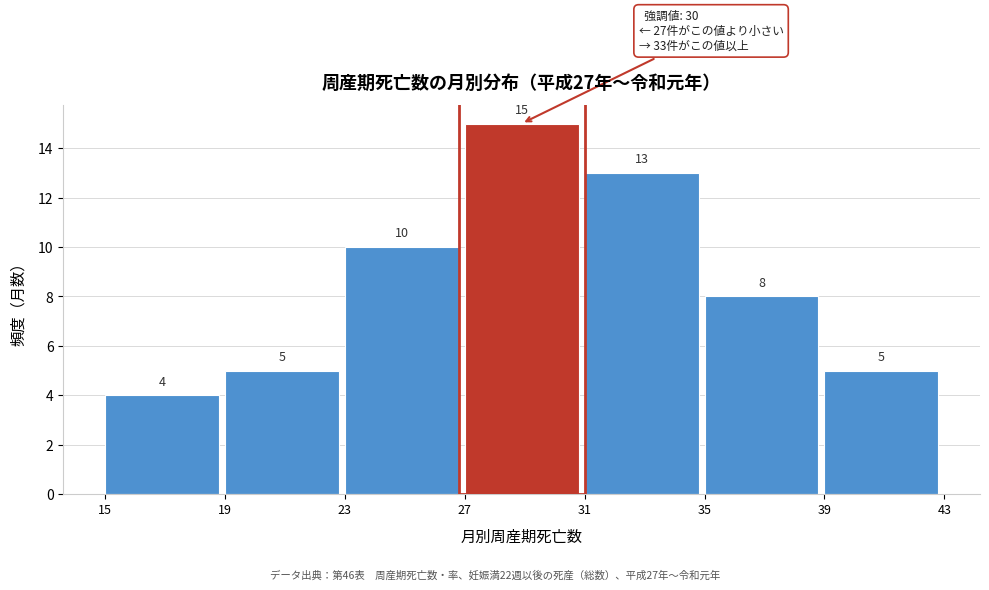

Reading left to right, transcribe this chart: for each bar, give the range it covers on the x-axis and its height.

15 to 19: 4
19 to 23: 5
23 to 27: 10
27 to 31: 15
31 to 35: 13
35 to 39: 8
39 to 43: 5